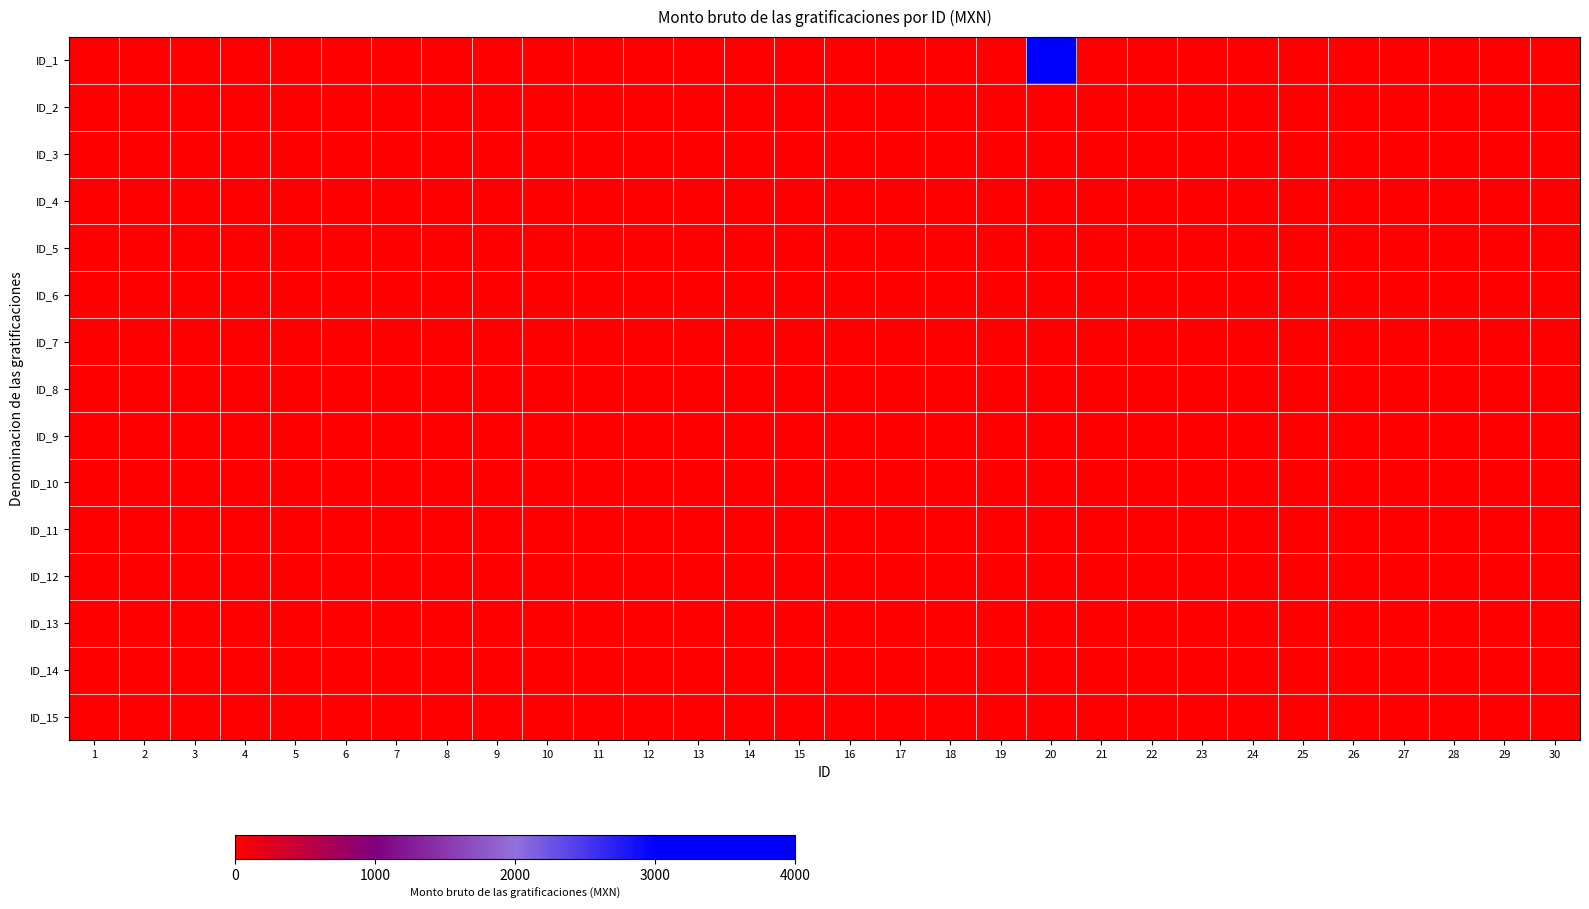

Reading left to right, transcribe all the data shown in this chart.

ID_1: 1=0	2=0	3=0	4=0	5=0	6=0	7=0	8=0	9=0	10=0	11=0	12=0	13=0	14=0	15=0	16=0	17=0	18=0	19=0	20=100	21=0	22=0	23=0	24=0	25=0	26=0	27=0	28=0	29=0	30=0
ID_2: 1=0	2=0	3=0	4=0	5=0	6=0	7=0	8=0	9=0	10=0	11=0	12=0	13=0	14=0	15=0	16=0	17=0	18=0	19=0	20=0	21=0	22=0	23=0	24=0	25=0	26=0	27=0	28=0	29=0	30=0
ID_3: 1=0	2=0	3=0	4=0	5=0	6=0	7=0	8=0	9=0	10=0	11=0	12=0	13=0	14=0	15=0	16=0	17=0	18=0	19=0	20=0	21=0	22=0	23=0	24=0	25=0	26=0	27=0	28=0	29=0	30=0
ID_4: 1=0	2=0	3=0	4=0	5=0	6=0	7=0	8=0	9=0	10=0	11=0	12=0	13=0	14=0	15=0	16=0	17=0	18=0	19=0	20=0	21=0	22=0	23=0	24=0	25=0	26=0	27=0	28=0	29=0	30=0
ID_5: 1=0	2=0	3=0	4=0	5=0	6=0	7=0	8=0	9=0	10=0	11=0	12=0	13=0	14=0	15=0	16=0	17=0	18=0	19=0	20=0	21=0	22=0	23=0	24=0	25=0	26=0	27=0	28=0	29=0	30=0
ID_6: 1=0	2=0	3=0	4=0	5=0	6=0	7=0	8=0	9=0	10=0	11=0	12=0	13=0	14=0	15=0	16=0	17=0	18=0	19=0	20=0	21=0	22=0	23=0	24=0	25=0	26=0	27=0	28=0	29=0	30=0
ID_7: 1=0	2=0	3=0	4=0	5=0	6=0	7=0	8=0	9=0	10=0	11=0	12=0	13=0	14=0	15=0	16=0	17=0	18=0	19=0	20=0	21=0	22=0	23=0	24=0	25=0	26=0	27=0	28=0	29=0	30=0
ID_8: 1=0	2=0	3=0	4=0	5=0	6=0	7=0	8=0	9=0	10=0	11=0	12=0	13=0	14=0	15=0	16=0	17=0	18=0	19=0	20=0	21=0	22=0	23=0	24=0	25=0	26=0	27=0	28=0	29=0	30=0
ID_9: 1=0	2=0	3=0	4=0	5=0	6=0	7=0	8=0	9=0	10=0	11=0	12=0	13=0	14=0	15=0	16=0	17=0	18=0	19=0	20=0	21=0	22=0	23=0	24=0	25=0	26=0	27=0	28=0	29=0	30=0
ID_10: 1=0	2=0	3=0	4=0	5=0	6=0	7=0	8=0	9=0	10=0	11=0	12=0	13=0	14=0	15=0	16=0	17=0	18=0	19=0	20=0	21=0	22=0	23=0	24=0	25=0	26=0	27=0	28=0	29=0	30=0
ID_11: 1=0	2=0	3=0	4=0	5=0	6=0	7=0	8=0	9=0	10=0	11=0	12=0	13=0	14=0	15=0	16=0	17=0	18=0	19=0	20=0	21=0	22=0	23=0	24=0	25=0	26=0	27=0	28=0	29=0	30=0
ID_12: 1=0	2=0	3=0	4=0	5=0	6=0	7=0	8=0	9=0	10=0	11=0	12=0	13=0	14=0	15=0	16=0	17=0	18=0	19=0	20=0	21=0	22=0	23=0	24=0	25=0	26=0	27=0	28=0	29=0	30=0
ID_13: 1=0	2=0	3=0	4=0	5=0	6=0	7=0	8=0	9=0	10=0	11=0	12=0	13=0	14=0	15=0	16=0	17=0	18=0	19=0	20=0	21=0	22=0	23=0	24=0	25=0	26=0	27=0	28=0	29=0	30=0
ID_14: 1=0	2=0	3=0	4=0	5=0	6=0	7=0	8=0	9=0	10=0	11=0	12=0	13=0	14=0	15=0	16=0	17=0	18=0	19=0	20=0	21=0	22=0	23=0	24=0	25=0	26=0	27=0	28=0	29=0	30=0
ID_15: 1=0	2=0	3=0	4=0	5=0	6=0	7=0	8=0	9=0	10=0	11=0	12=0	13=0	14=0	15=0	16=0	17=0	18=0	19=0	20=0	21=0	22=0	23=0	24=0	25=0	26=0	27=0	28=0	29=0	30=0